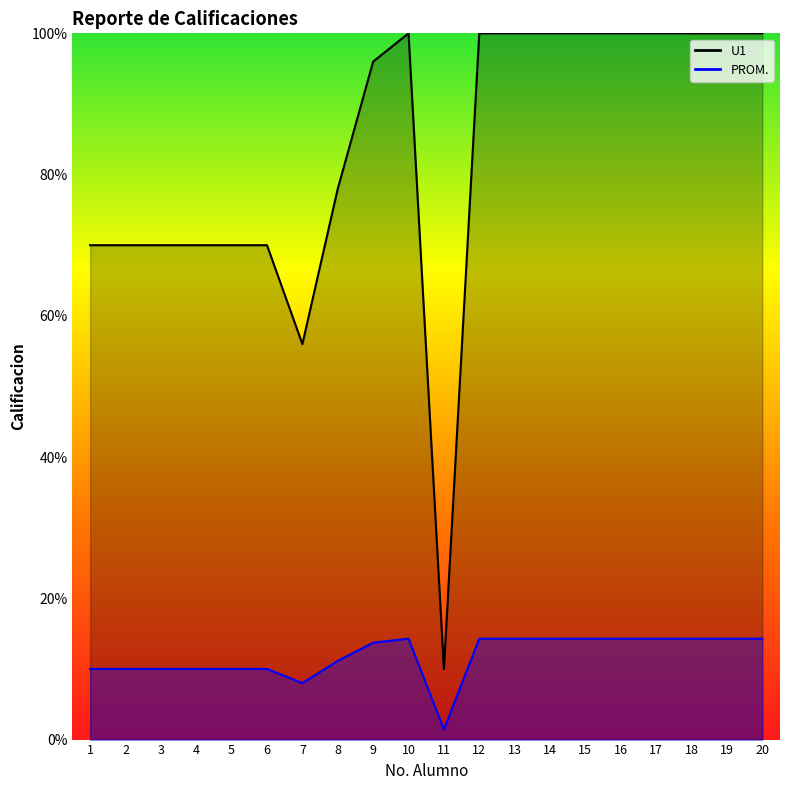

Rank the series by their average value, from lowest to highest.

U1, PROM.